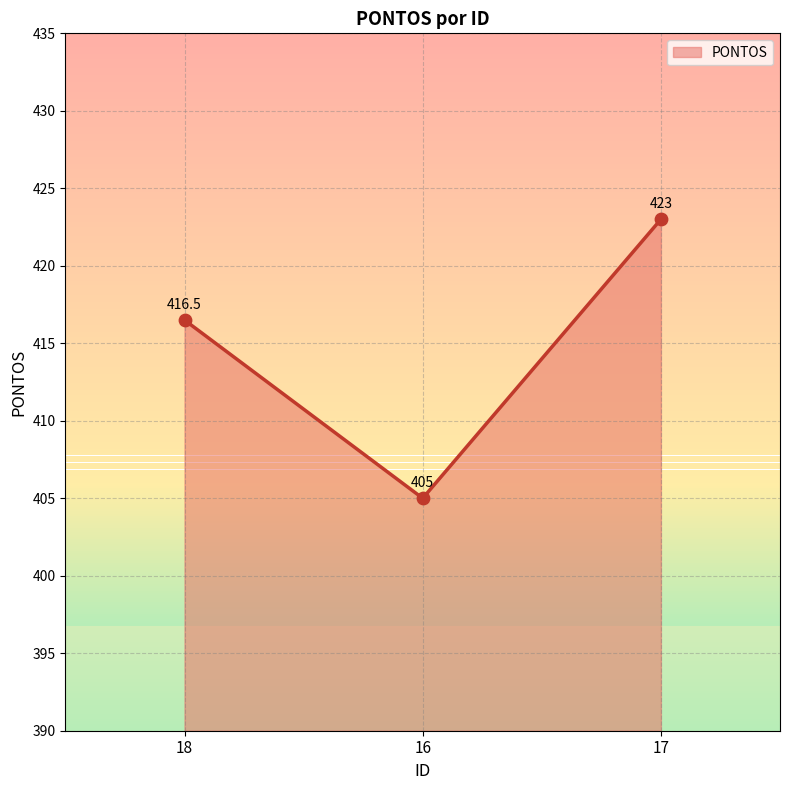

What is the change in value from 18 to 17?

+6.5